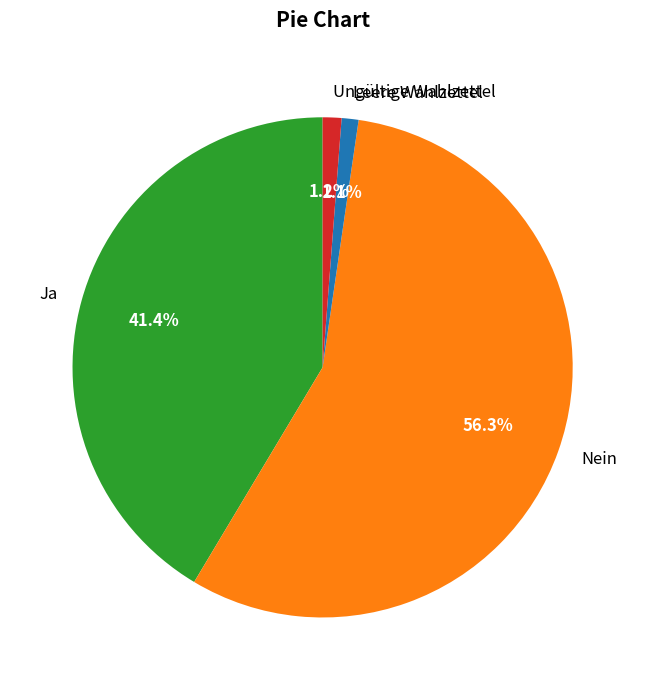

To the nearest percent, what is the difference between the Nein and Ungültige Wahlzettel slice percentages?

55%